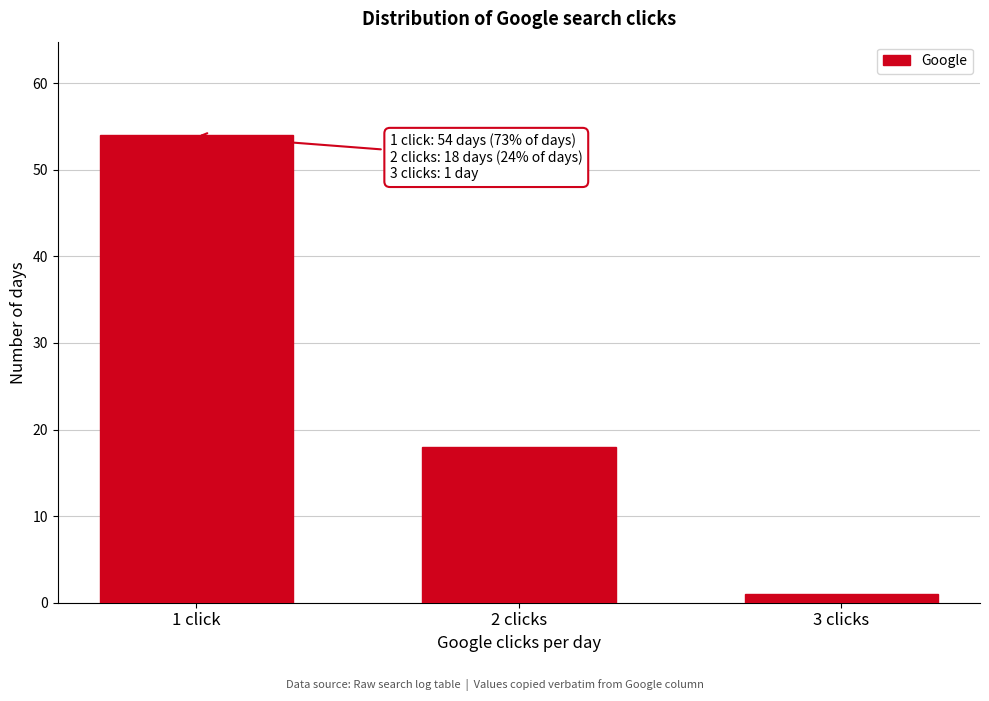

Reading right to left, extract all data points from this chart.

3 clicks=1	2 clicks=18	1 click=54